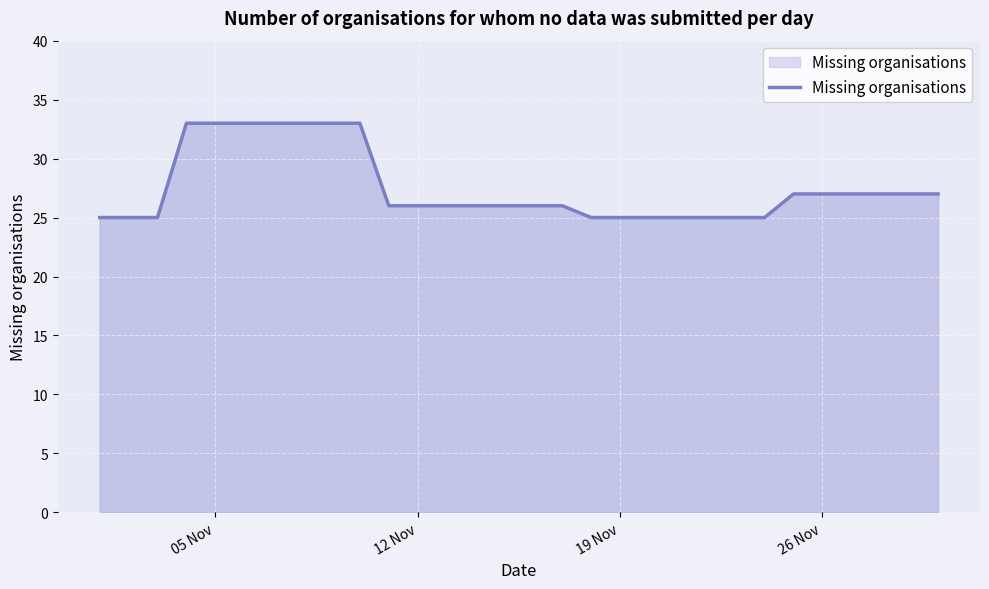

What is the greatest value displayed?

33